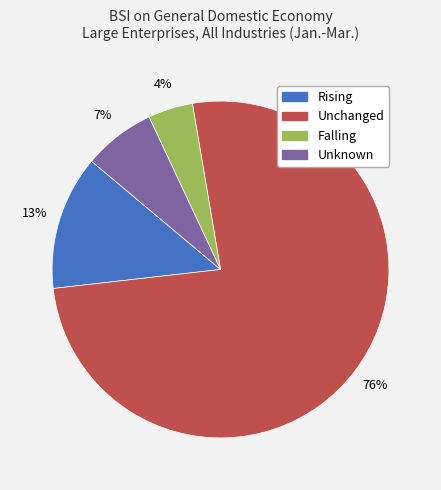

What percentage is the Unknown slice, to the nearest percent?

7%